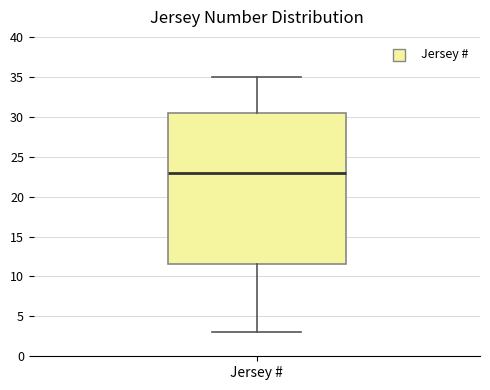

Where is the lower edge of the box for Jersey # on the y-axis? The values are not printed on the chart, so give them approximately, as read against the axis.

11.5